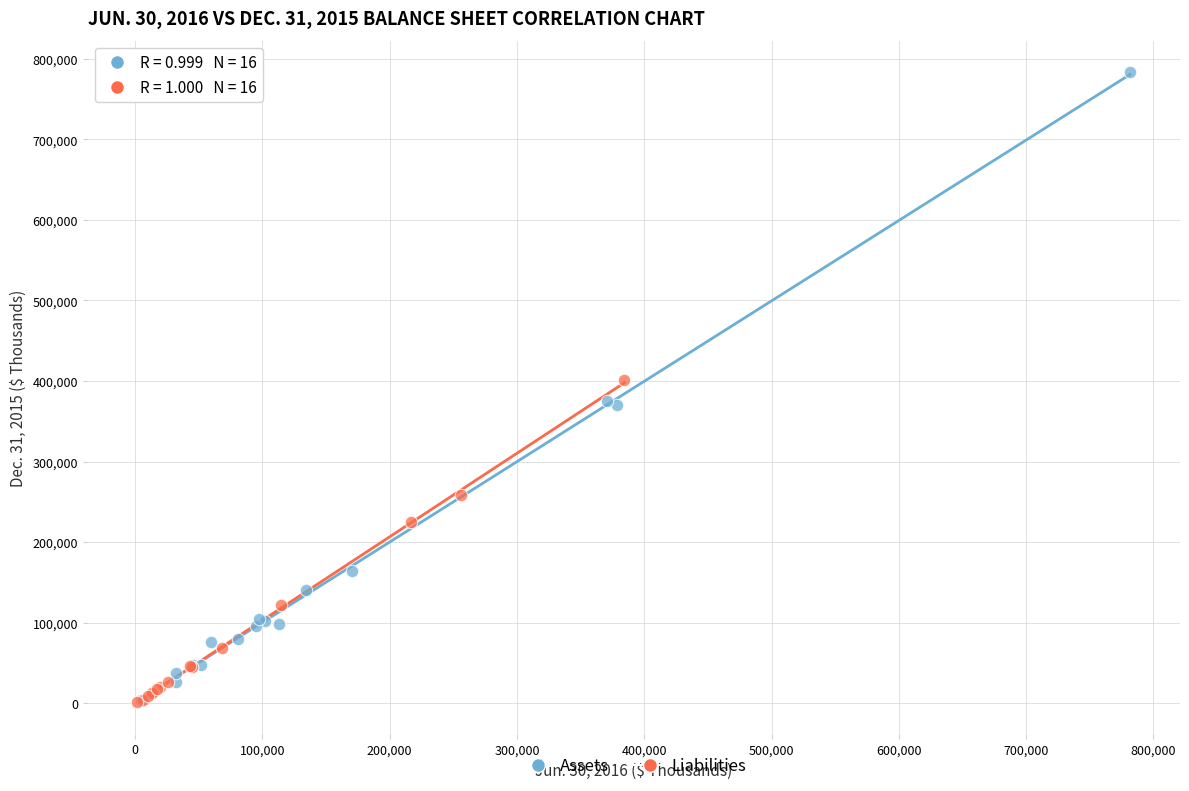

What are all the series names shown in the legend?

Assets, Liabilities